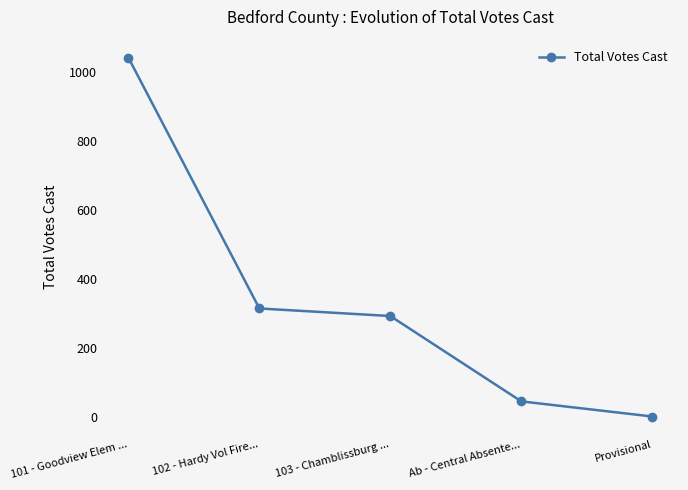

Reading right to left, list all the values displayed in this chart.

Provisional=0	Ab - Central Absente...=44	103 - Chamblissburg ...=292	102 - Hardy Vol Fire...=314	101 - Goodview Elem ...=1043